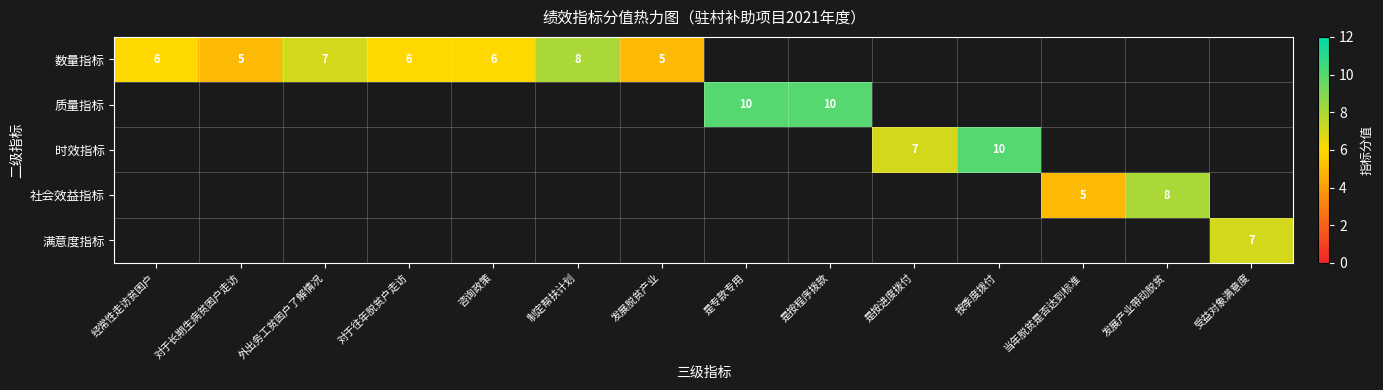

What is the greatest value displayed?

10.0